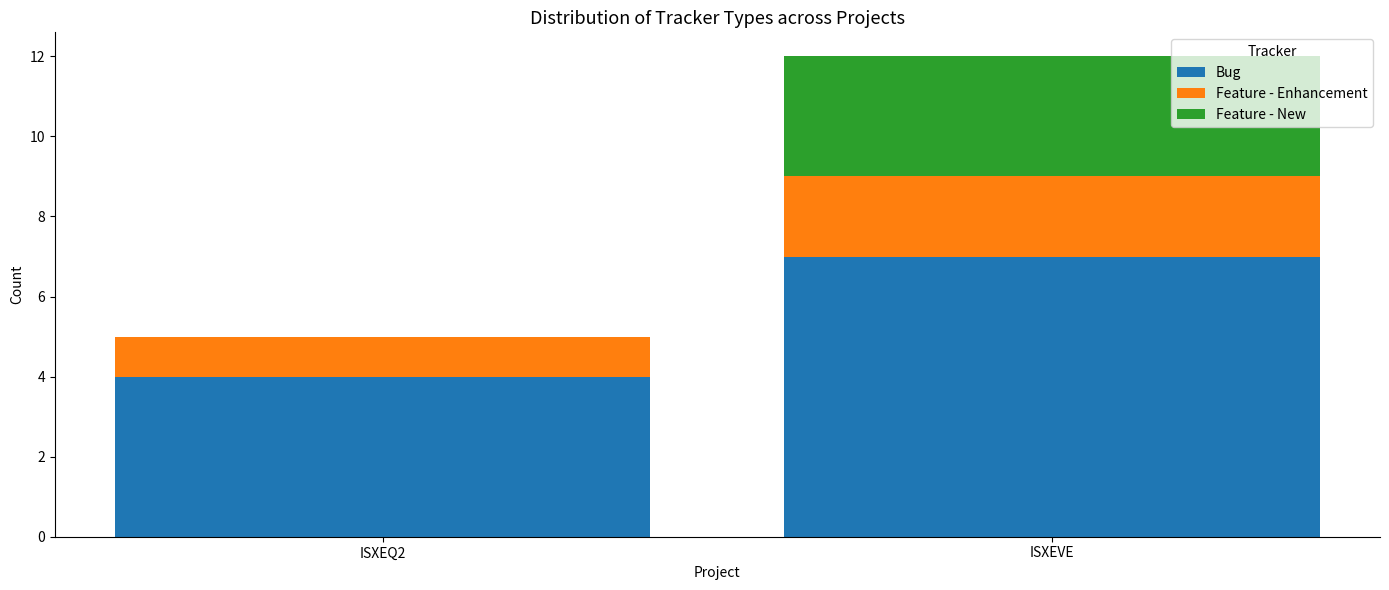

Where is Bug nearest to the value 5?

ISXEQ2